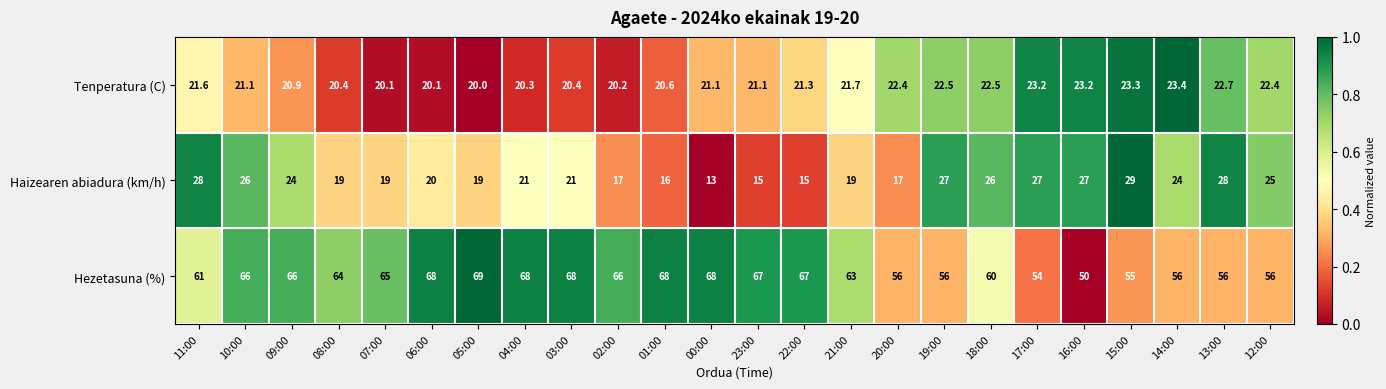

Which label corresponds to the smallest value in the chart?

00:00